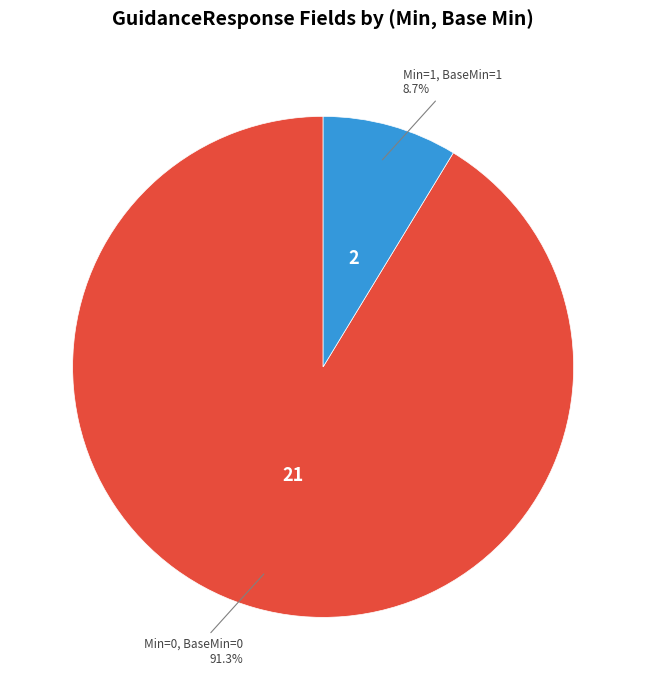

Is there any slice that represents more than half of the pie?

Yes